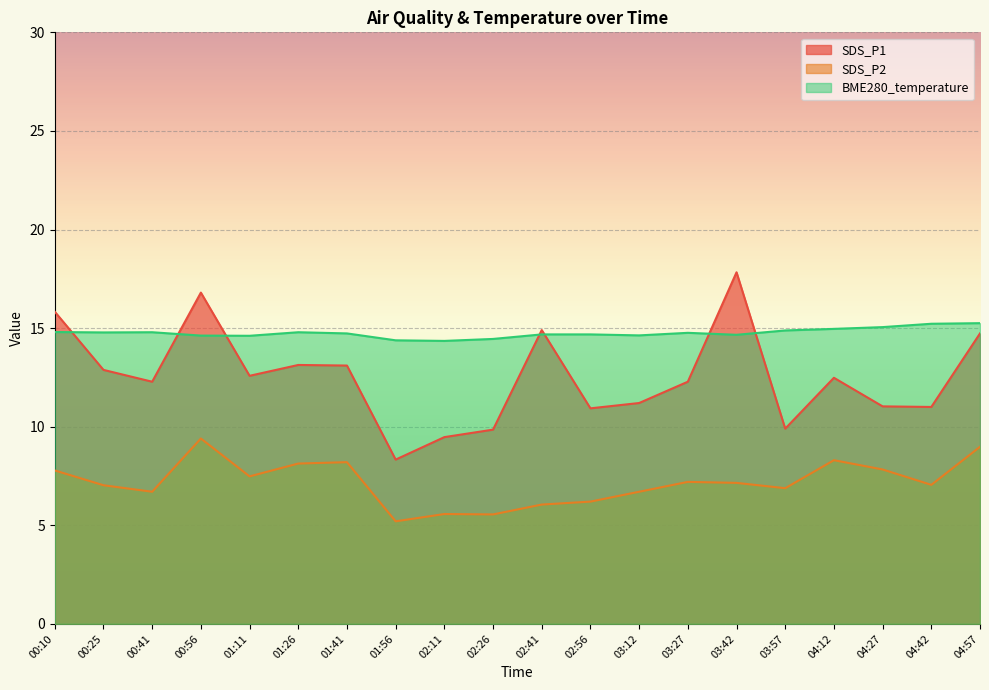

Reading right to left, extract all data points from this chart.

SDS_P1: 04:57=14.7	04:42=11.0	04:27=11.0	04:12=12.5	03:57=9.9	03:42=17.8	03:27=12.3	03:12=11.2	02:56=10.9	02:41=14.9	02:26=9.8	02:11=9.5	01:56=8.3	01:41=13.1	01:26=13.1	01:11=12.6	00:56=16.8	00:41=12.3	00:25=12.9	00:10=15.8
SDS_P2: 04:57=9.0	04:42=7.0	04:27=7.8	04:12=8.3	03:57=6.9	03:42=7.2	03:27=7.2	03:12=6.7	02:56=6.2	02:41=6.0	02:26=5.5	02:11=5.6	01:56=5.2	01:41=8.2	01:26=8.1	01:11=7.5	00:56=9.4	00:41=6.7	00:25=7.0	00:10=7.8
BME280_temperature: 04:57=15.2	04:42=15.2	04:27=15.1	04:12=15.0	03:57=14.9	03:42=14.7	03:27=14.8	03:12=14.6	02:56=14.7	02:41=14.7	02:26=14.4	02:11=14.3	01:56=14.4	01:41=14.7	01:26=14.8	01:11=14.6	00:56=14.6	00:41=14.8	00:25=14.8	00:10=14.8